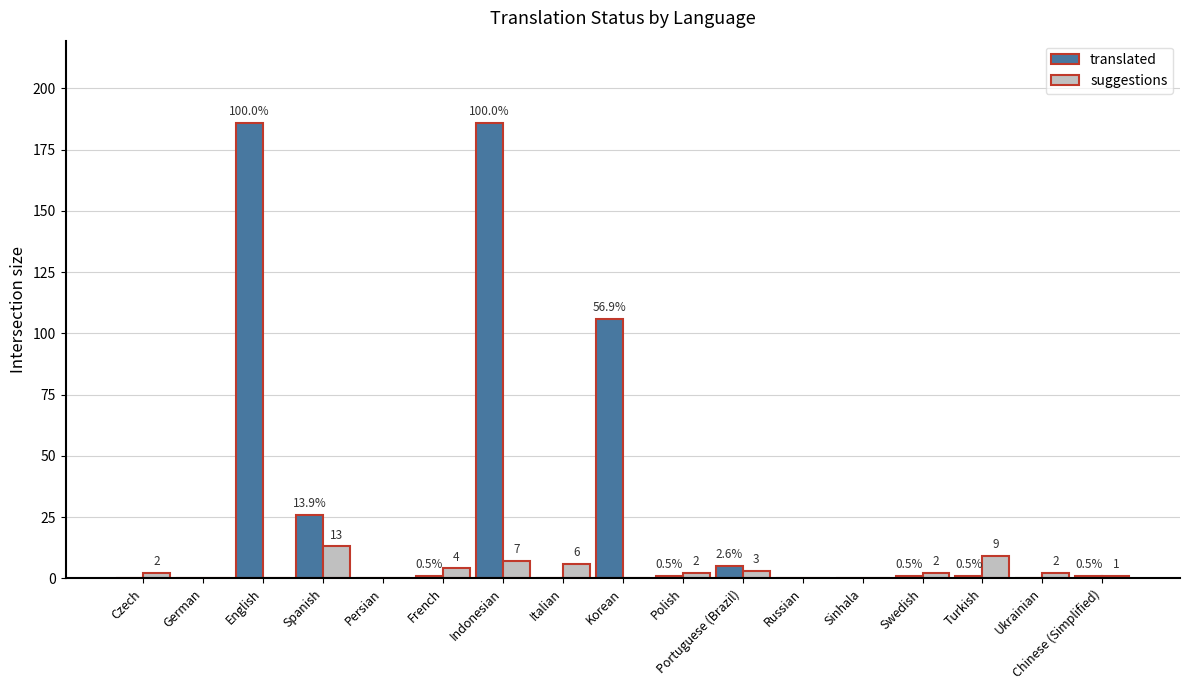

At which label is translated closest to 93?

Korean